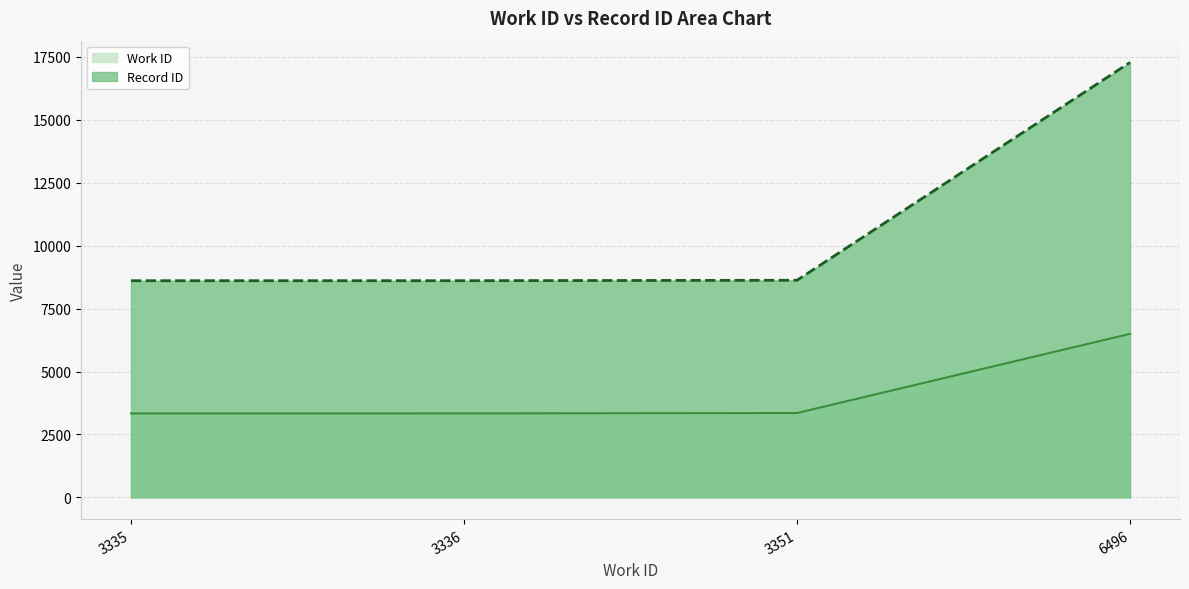

How many lines are shown in the chart?

2